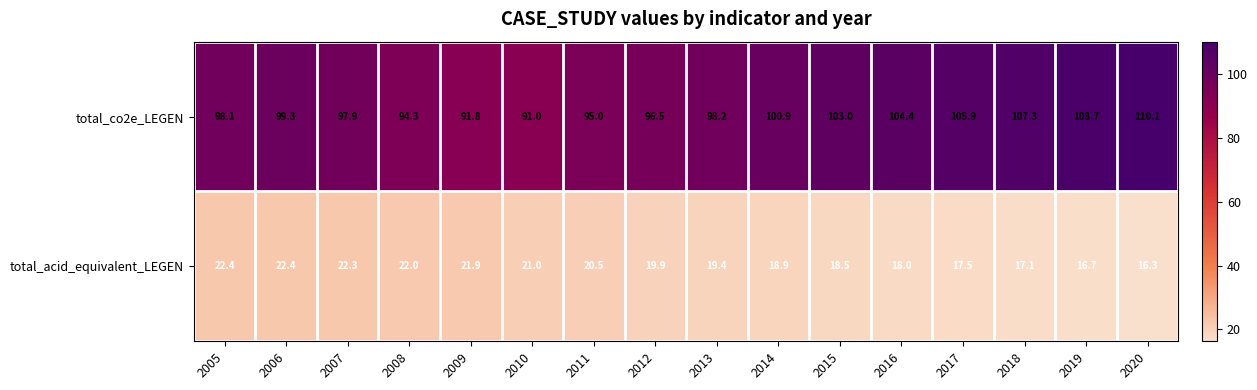

At 2009, list the series in order from largest to smallest.

total_co2e_LEGEN, total_acid_equivalent_LEGEN